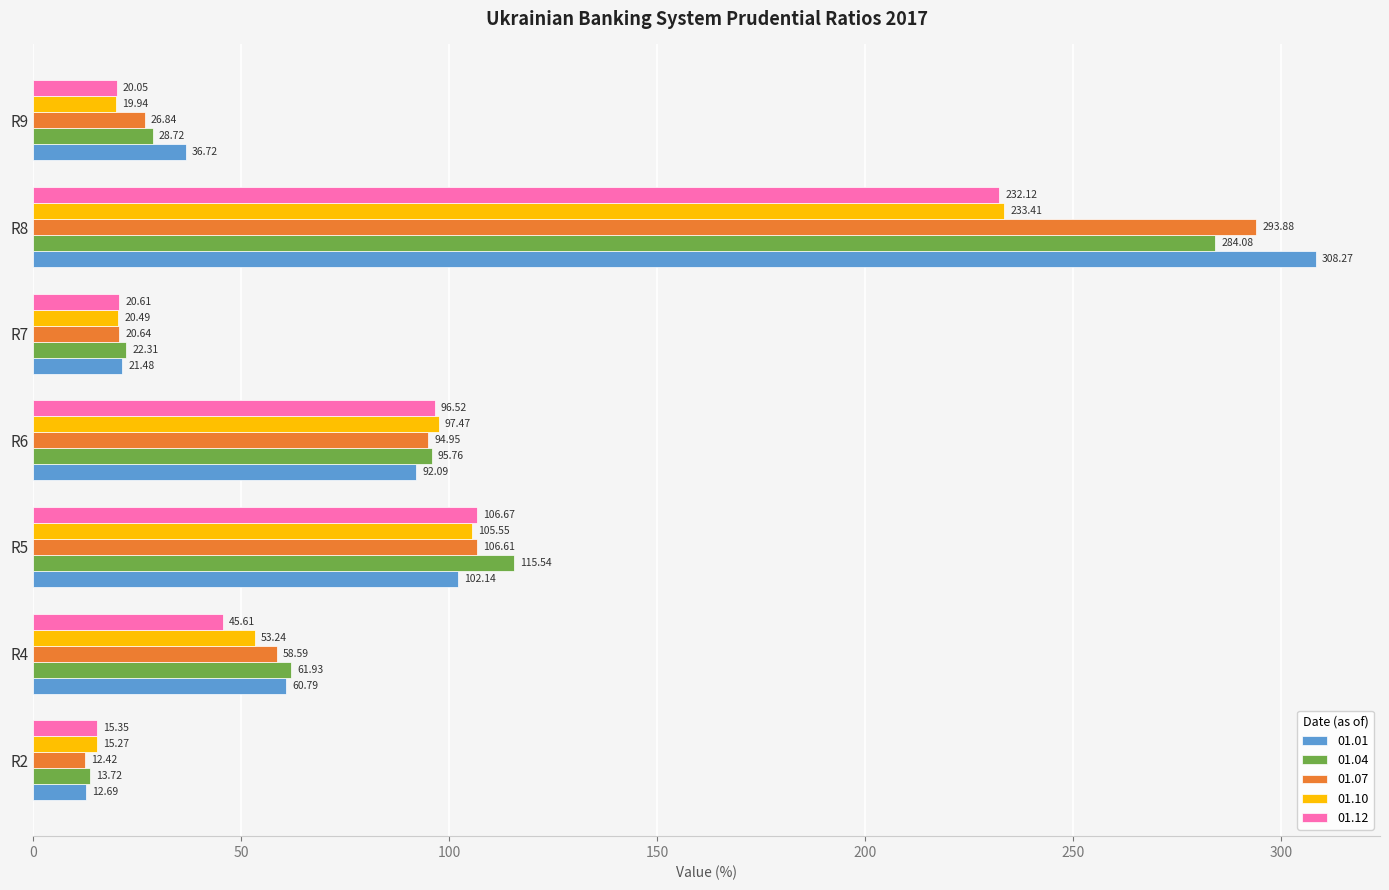

Which category has the lowest value in the 01.04 series?

R2